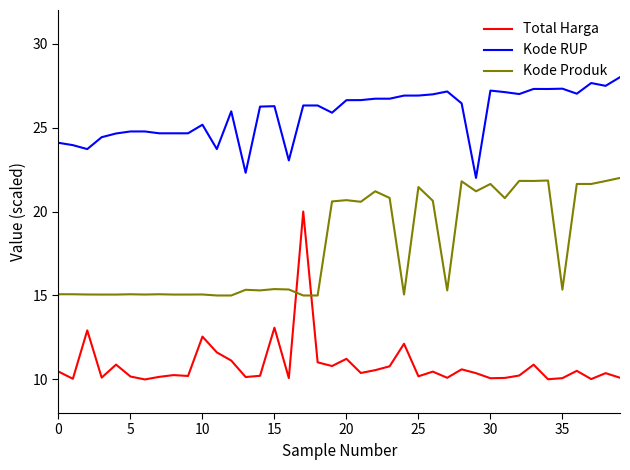

Rank the series by their average value, from highest to lowest.

Kode RUP, Kode Produk, Total Harga